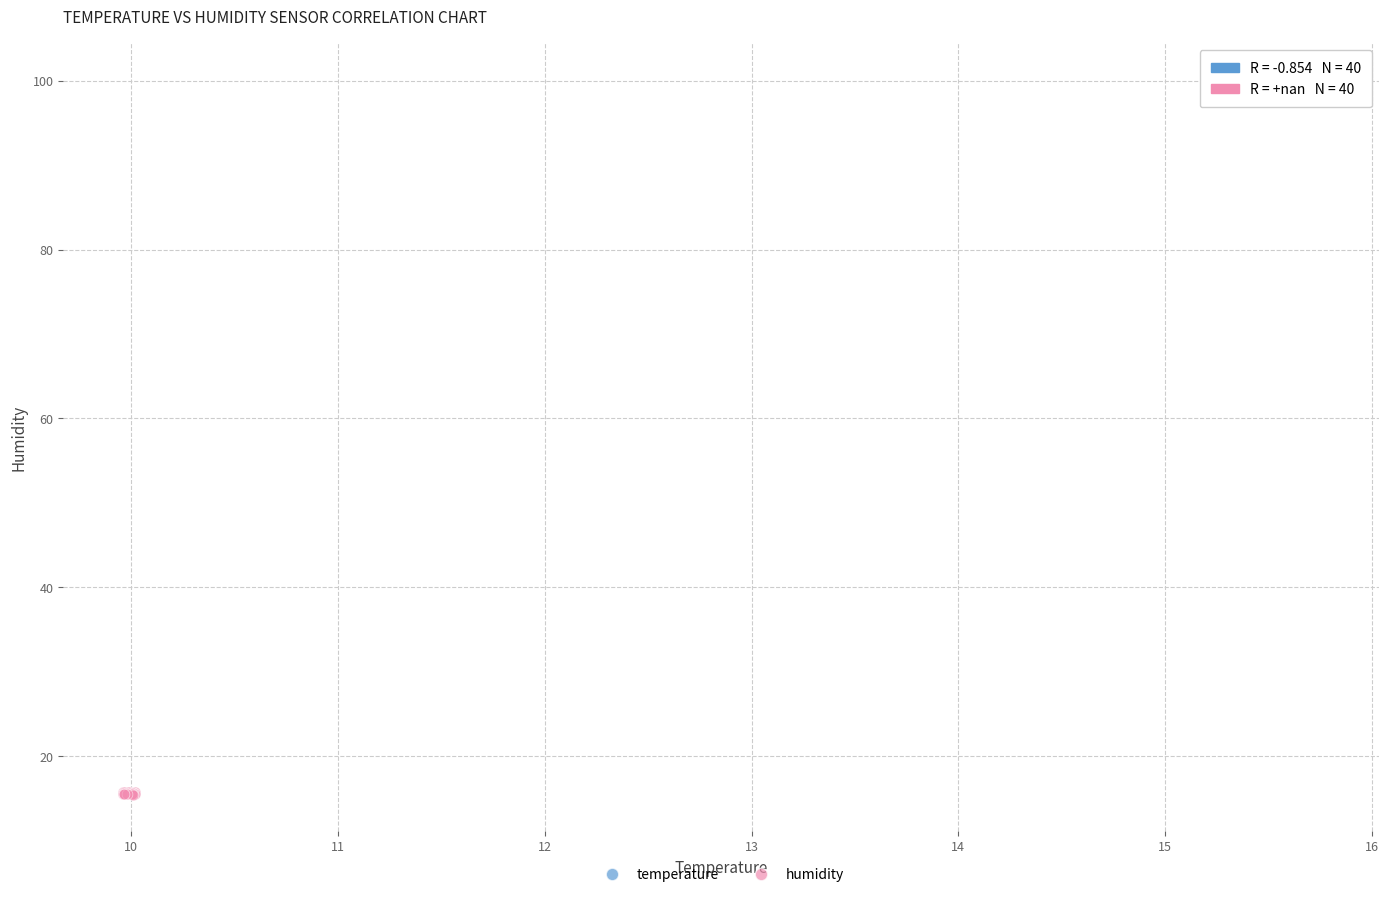

Which series contains the highest Y value?

temperature